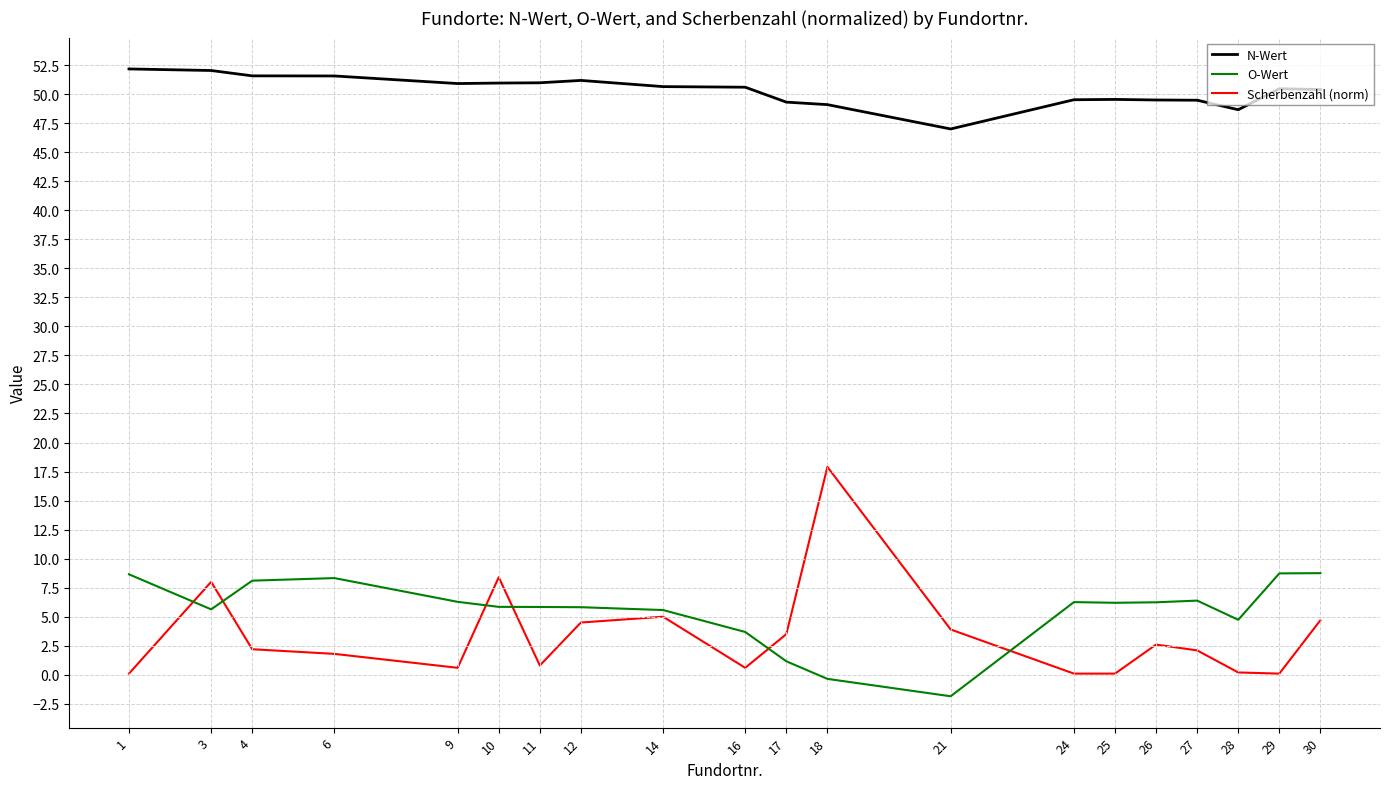

What value does the O-Wert series have at 18?

-0.4